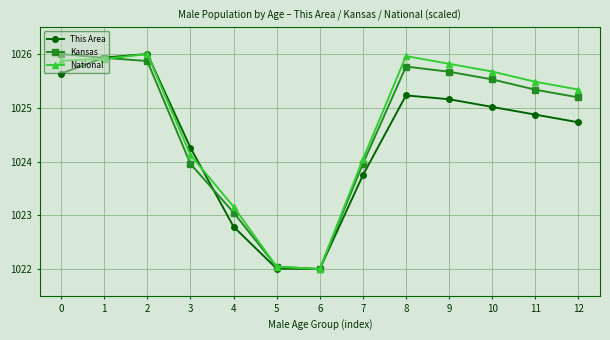

What is the value of the This Area point at the 6th from the left?

1022.0